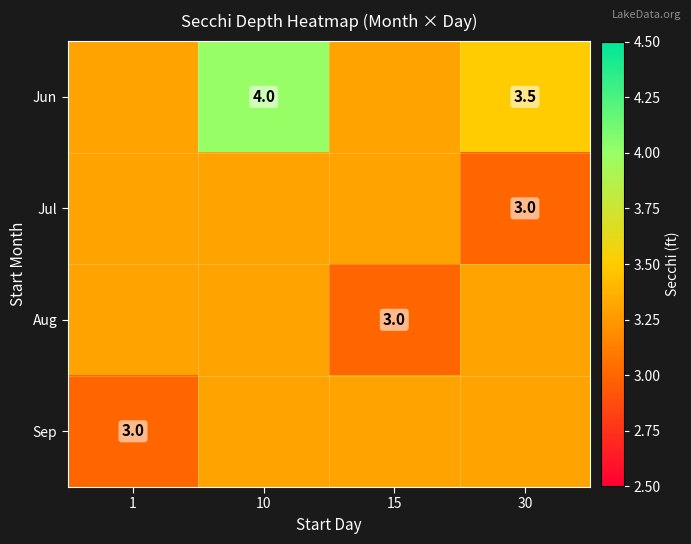

The value of Jul at 30 is 1.2. True or false?

False